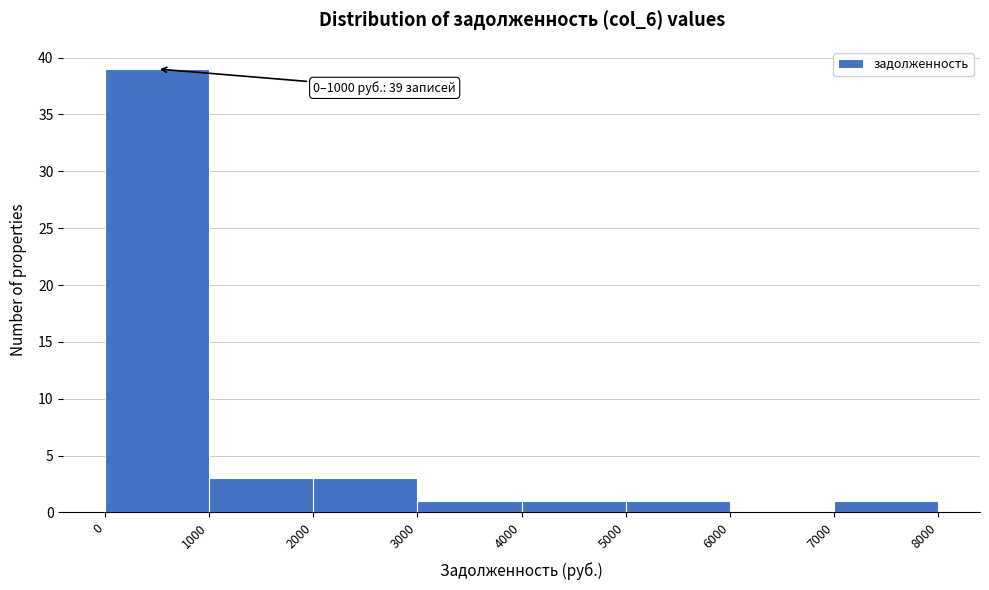

Over which range of the x-axis is the bar tallest?

0 to 1000